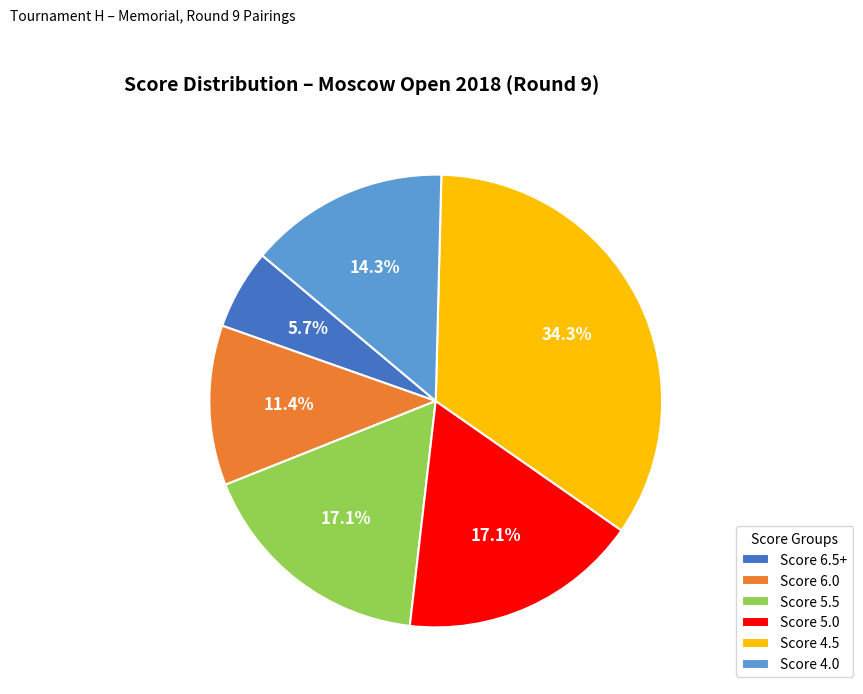

How many slices are in this pie chart?

6